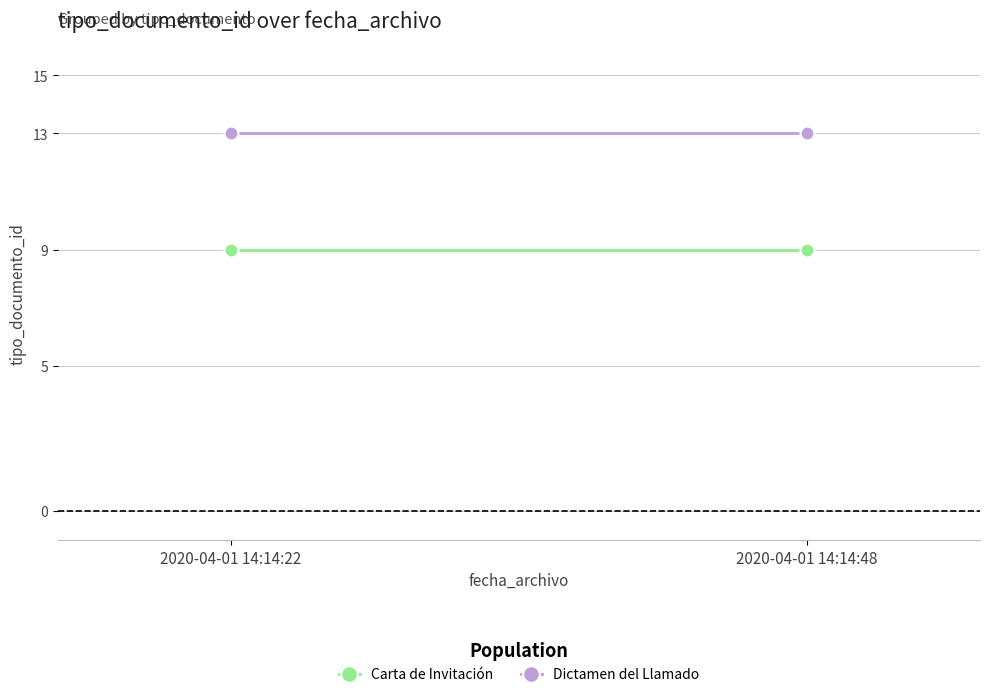

Which category has the lowest value across all series?

2020-04-01 14:14:22